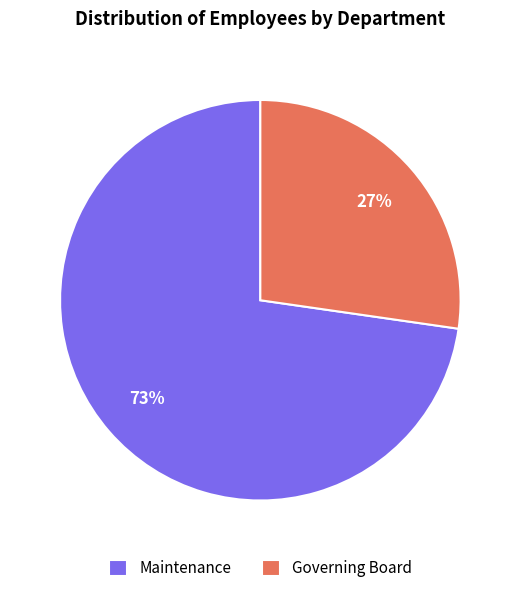

Which category has the smallest portion of the pie?

Governing Board